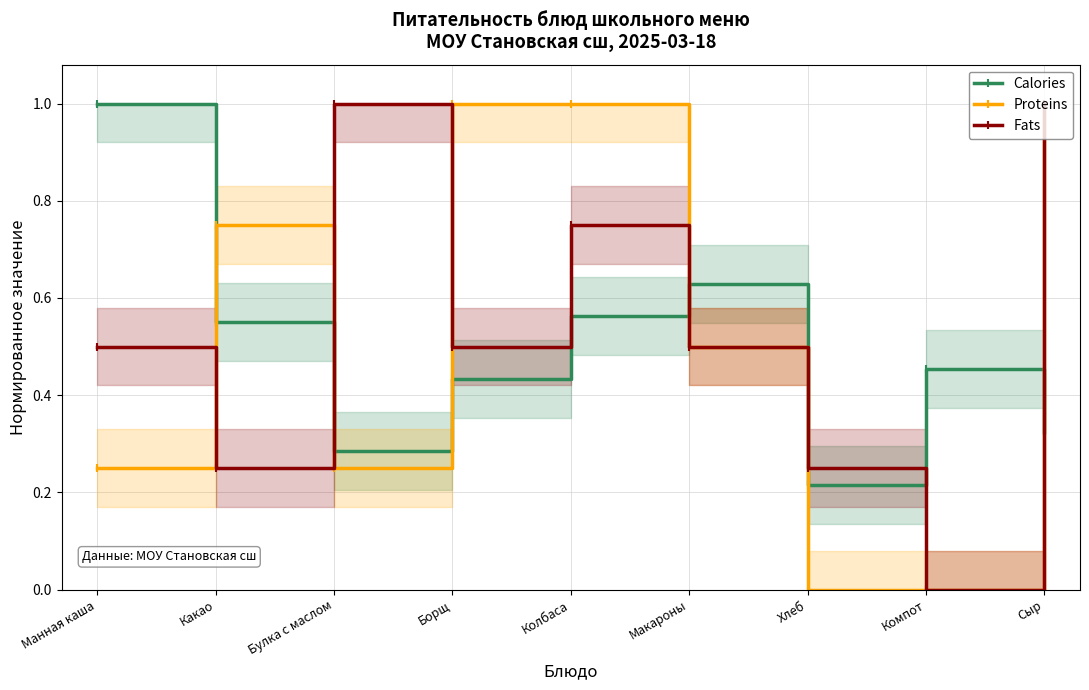

Reading left to right, transcribe all the data shown in this chart.

Calories: 1.0	0.6	0.3	0.4	0.6	0.6	0.2	0.5	0.3
Proteins: 0.2	0.8	0.2	1.0	1.0	0.5	0.0	0.0	1.0
Fats: 0.5	0.2	1.0	0.5	0.8	0.5	0.2	0.0	1.0